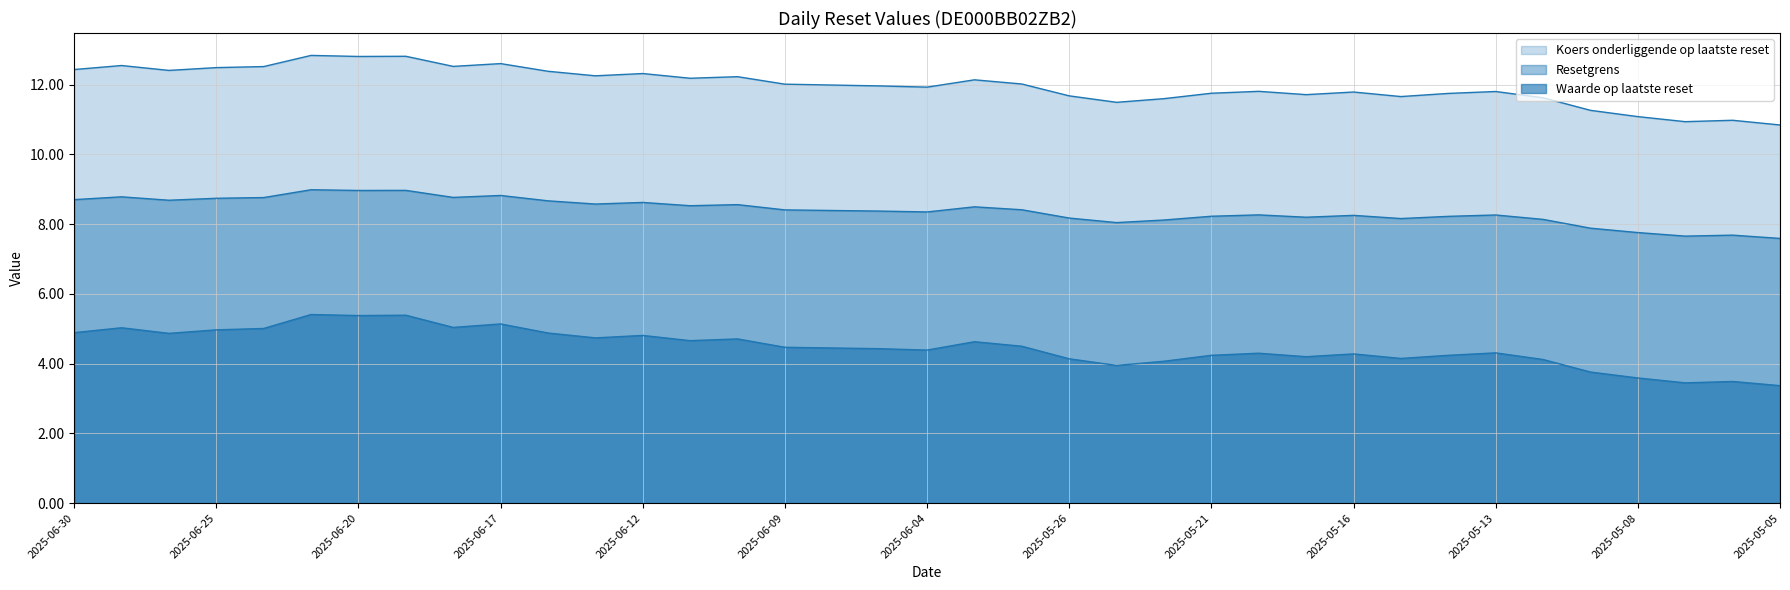

The value of Resetgrens at 2025-05-19 is 8.2. True or false?

True